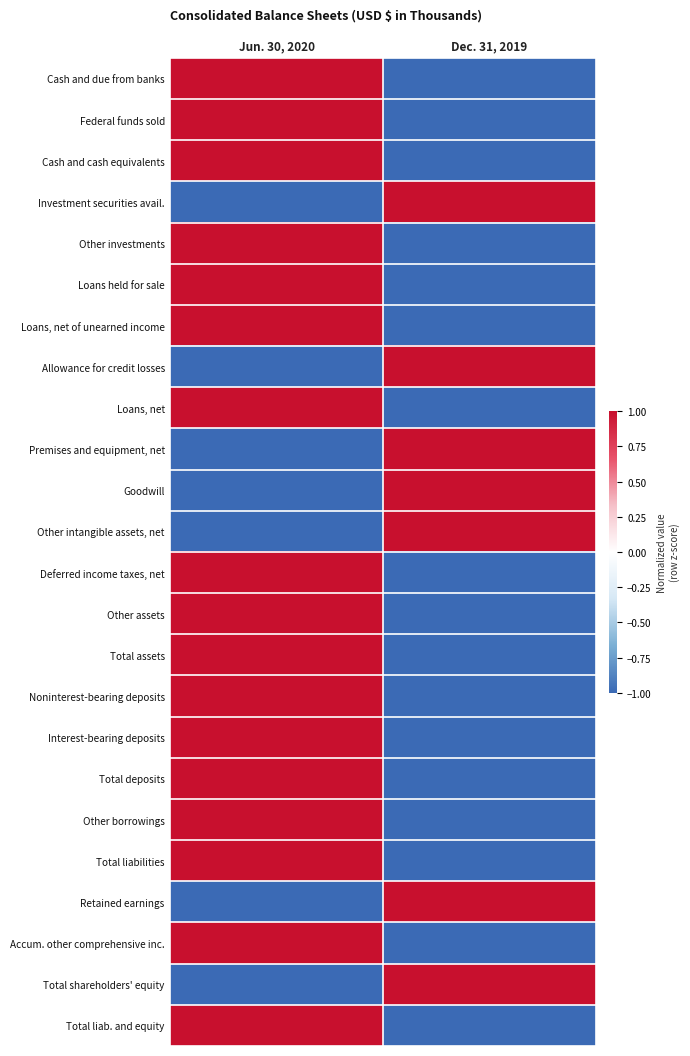

Reading right to left, list all the values displayed in this chart.

Cash and due from banks: Dec. 31, 2019=-1	Jun. 30, 2020=1
Federal funds sold: Dec. 31, 2019=-1	Jun. 30, 2020=1
Cash and cash equivalents: Dec. 31, 2019=-1	Jun. 30, 2020=1
Investment securities avail.: Dec. 31, 2019=1	Jun. 30, 2020=-1
Other investments: Dec. 31, 2019=-1	Jun. 30, 2020=1
Loans held for sale: Dec. 31, 2019=-1	Jun. 30, 2020=1
Loans, net of unearned income: Dec. 31, 2019=-1	Jun. 30, 2020=1
Allowance for credit losses: Dec. 31, 2019=1	Jun. 30, 2020=-1
Loans, net: Dec. 31, 2019=-1	Jun. 30, 2020=1
Premises and equipment, net: Dec. 31, 2019=1	Jun. 30, 2020=-1
Goodwill: Dec. 31, 2019=1	Jun. 30, 2020=-1
Other intangible assets, net: Dec. 31, 2019=1	Jun. 30, 2020=-1
Deferred income taxes, net: Dec. 31, 2019=-1	Jun. 30, 2020=1
Other assets: Dec. 31, 2019=-1	Jun. 30, 2020=1
Total assets: Dec. 31, 2019=-1	Jun. 30, 2020=1
Noninterest-bearing deposits: Dec. 31, 2019=-1	Jun. 30, 2020=1
Interest-bearing deposits: Dec. 31, 2019=-1	Jun. 30, 2020=1
Total deposits: Dec. 31, 2019=-1	Jun. 30, 2020=1
Other borrowings: Dec. 31, 2019=-1	Jun. 30, 2020=1
Total liabilities: Dec. 31, 2019=-1	Jun. 30, 2020=1
Retained earnings: Dec. 31, 2019=1	Jun. 30, 2020=-1
Accum. other comprehensive inc.: Dec. 31, 2019=-1	Jun. 30, 2020=1
Total shareholders' equity: Dec. 31, 2019=1	Jun. 30, 2020=-1
Total liab. and equity: Dec. 31, 2019=-1	Jun. 30, 2020=1